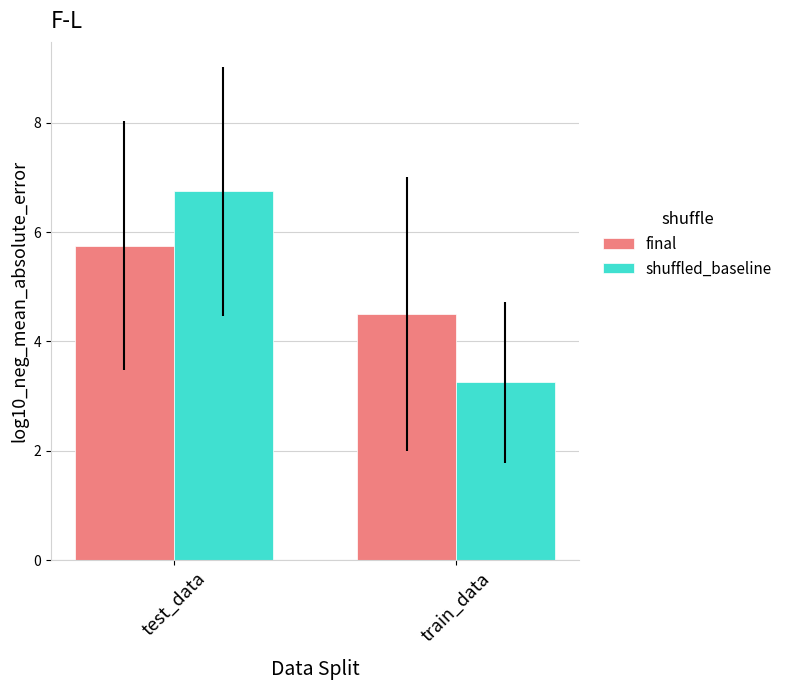

What is the total value across all series at train_data?

7.8